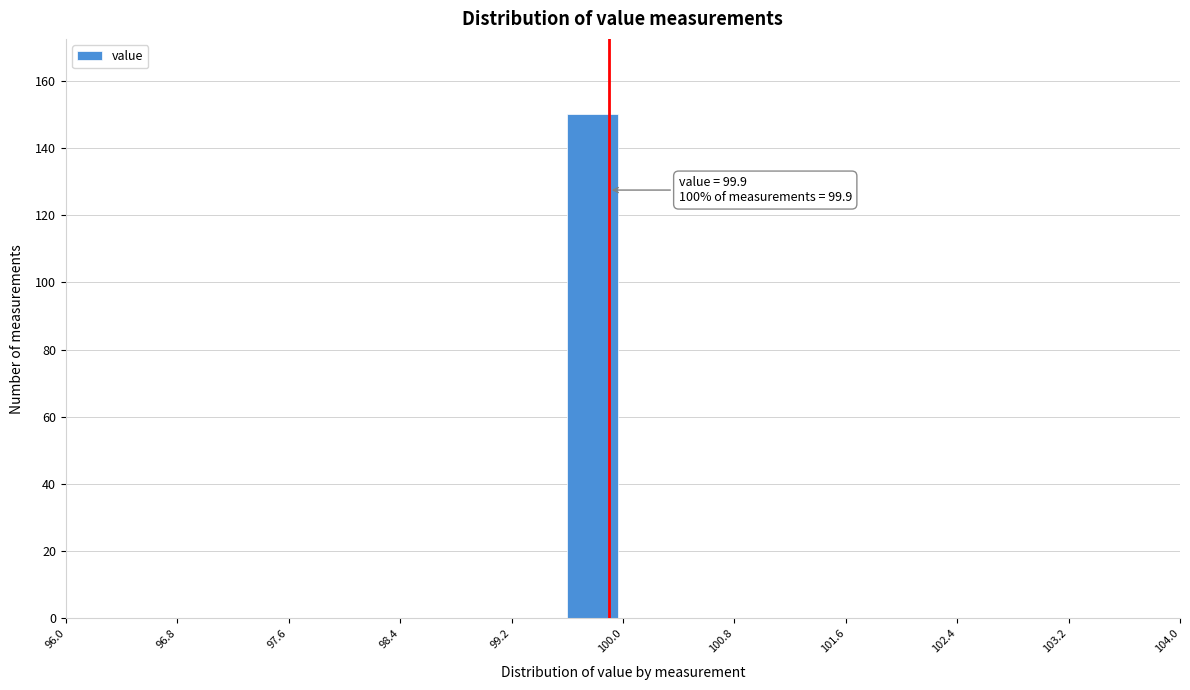

Which range on the x-axis has the tallest bar?

99.6 to 100.0